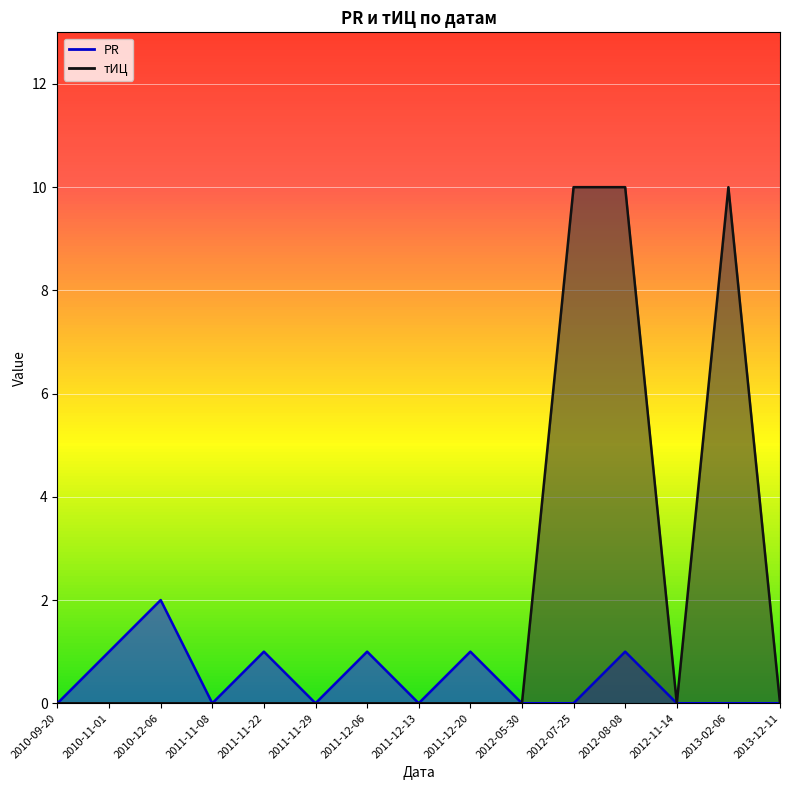

What is the spread (max minus min) of values at 2011-12-20?

1